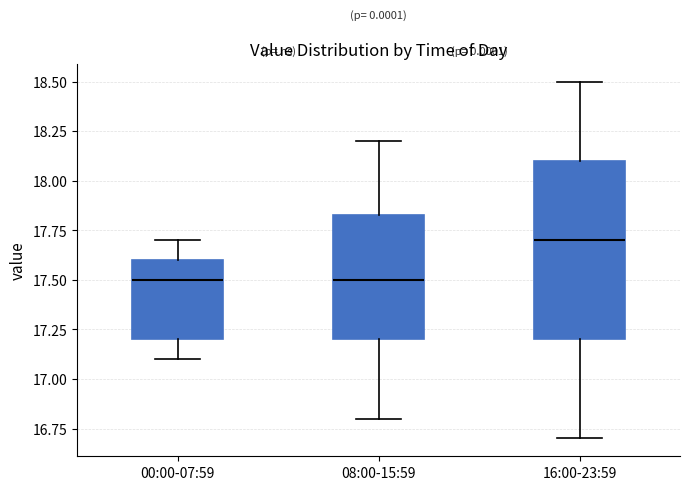

Comparing the boxes themselves (not the whiskers), which one is the tallest?

16:00-23:59